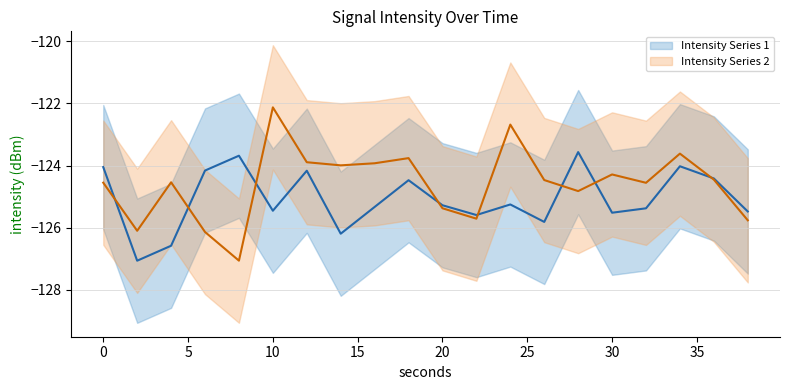

What is the lowest value of the intensity_upper series?

-125.1